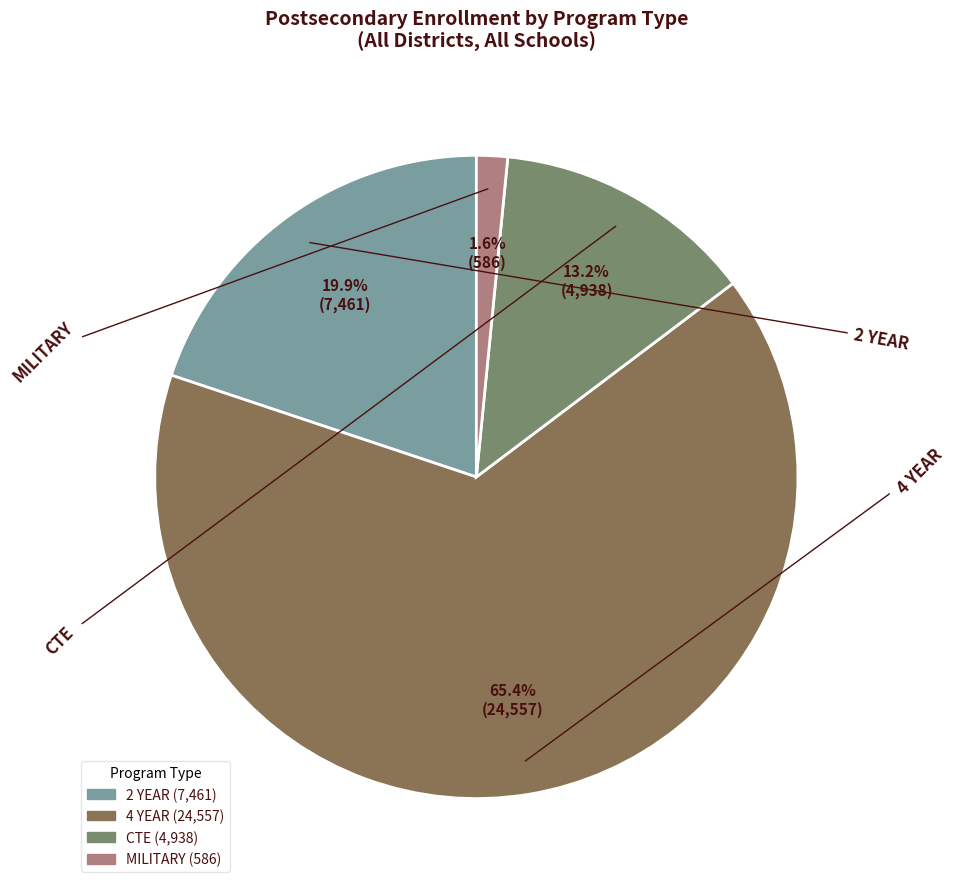

Which slice is the largest?

4 YEAR